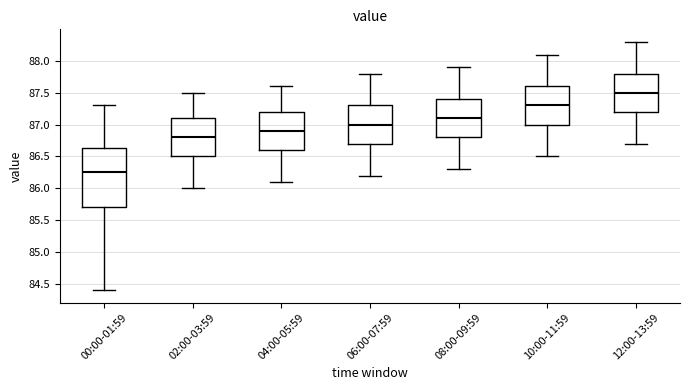

Comparing the boxes themselves (not the whiskers), which one is the tallest?

00:00-01:59